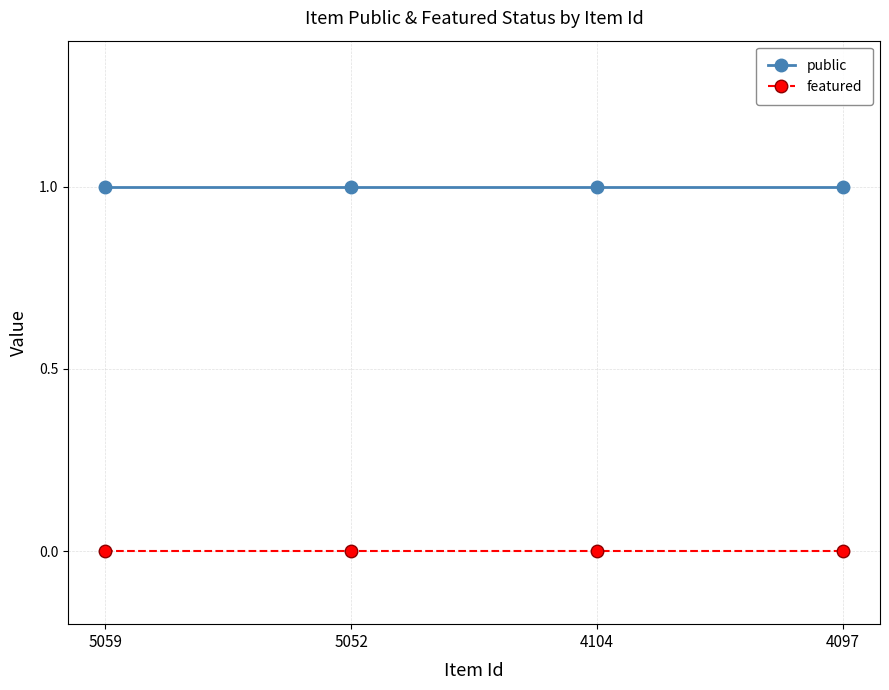

What are all the series names shown in the legend?

public, featured